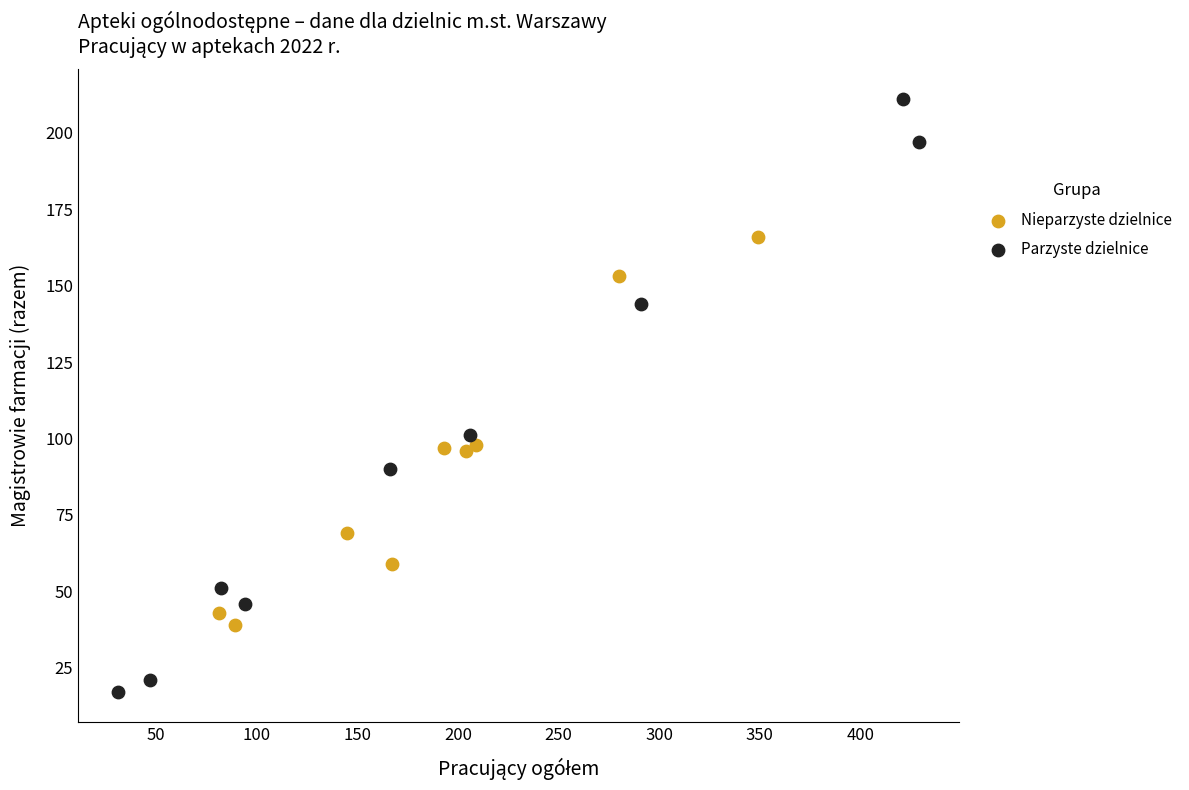

Which series has the largest Y range (max minus min)?

Parzyste dzielnice